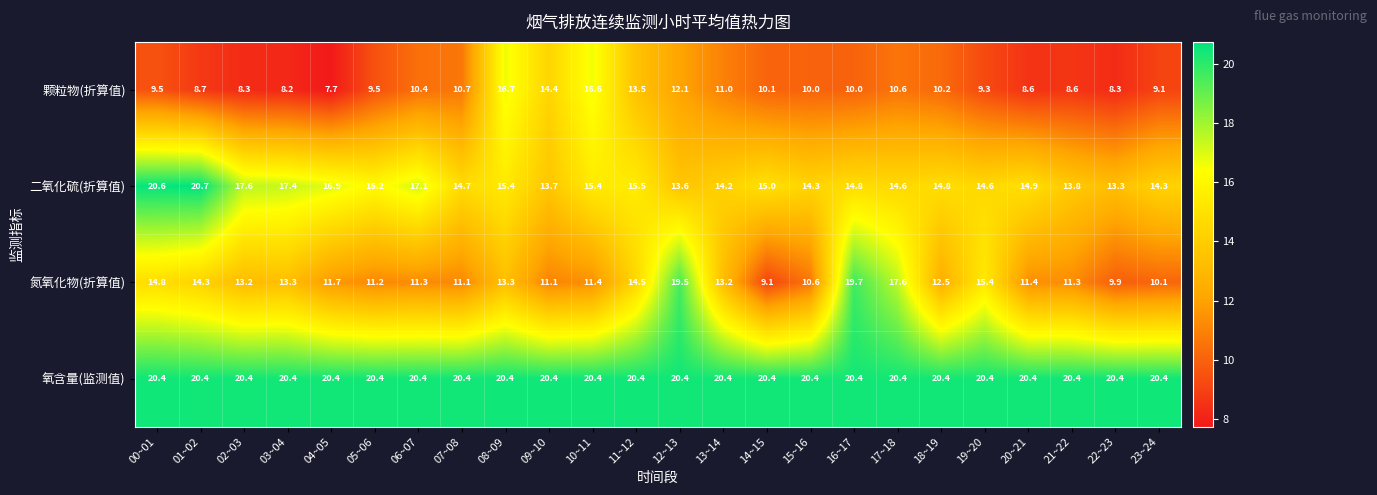

What is the difference between the second highest and minimum values in the 二氧化硫(折算值) series?

7.3